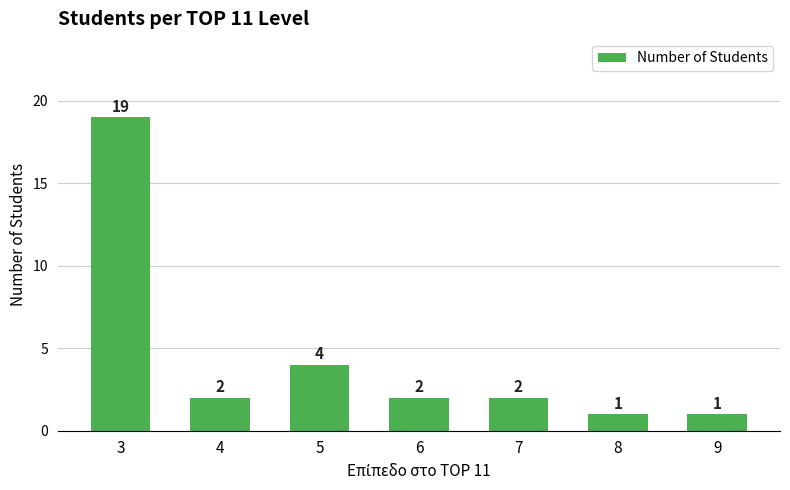

What is the value of the 5th bar from the left?

2